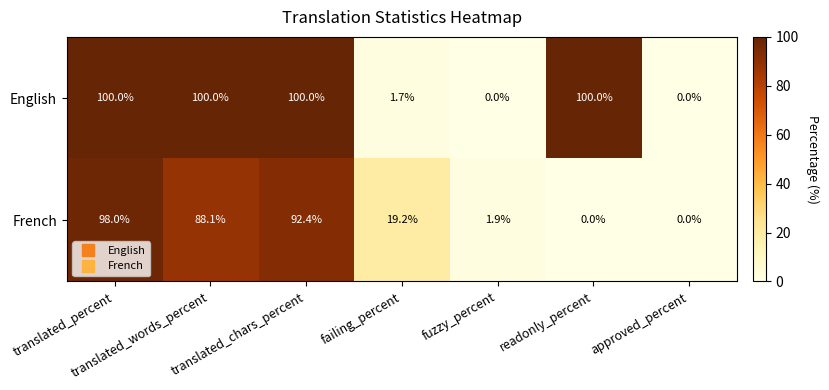

What is the spread (max minus min) of values at readonly_percent?

100.0